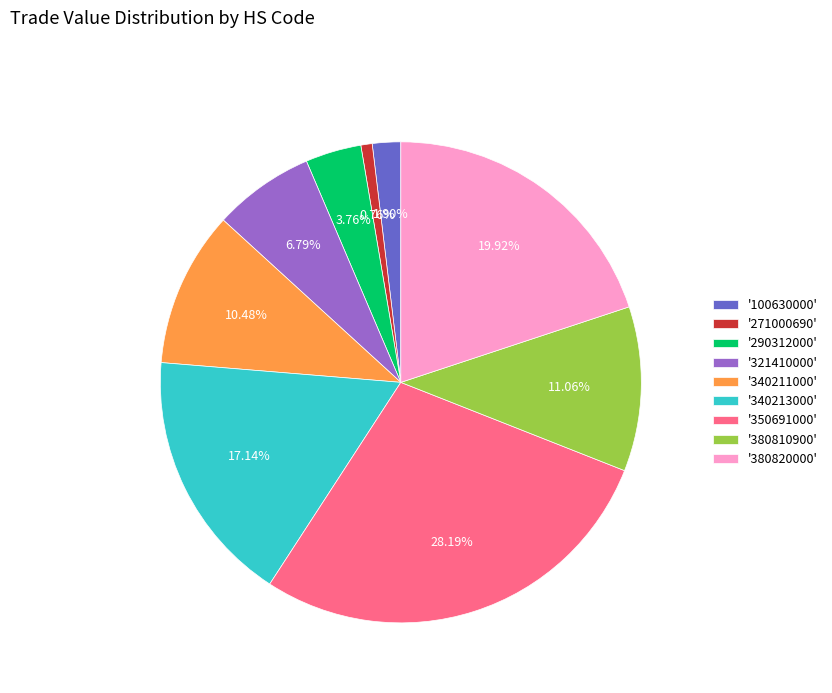

Between '380820000' and '340211000', which is larger?

'380820000'